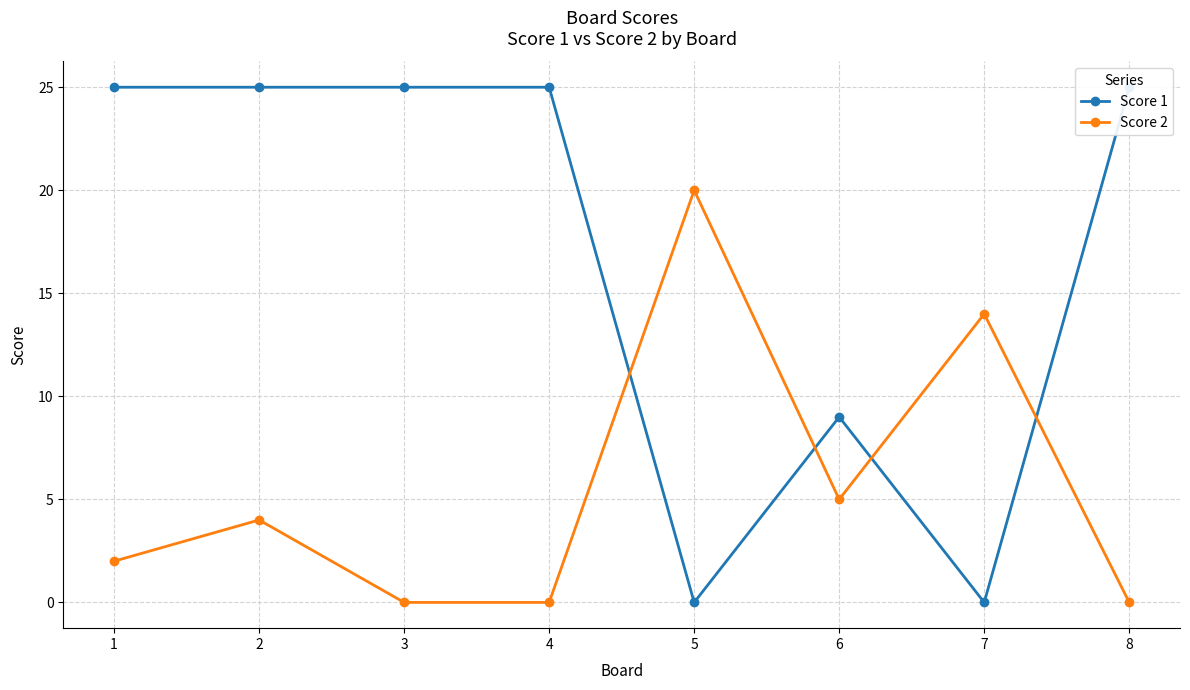

Reading right to left, list all the values displayed in this chart.

Score 1: 25	0	9	0	25	25	25	25
Score 2: 0	14	5	20	0	0	4	2